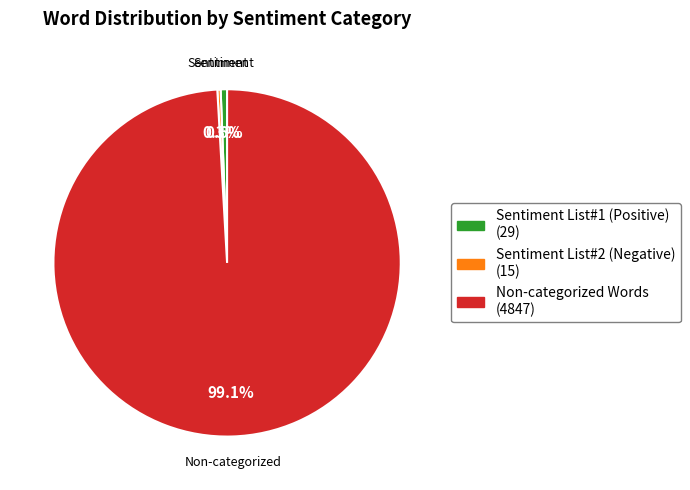

Does any single category account for the majority?

Yes